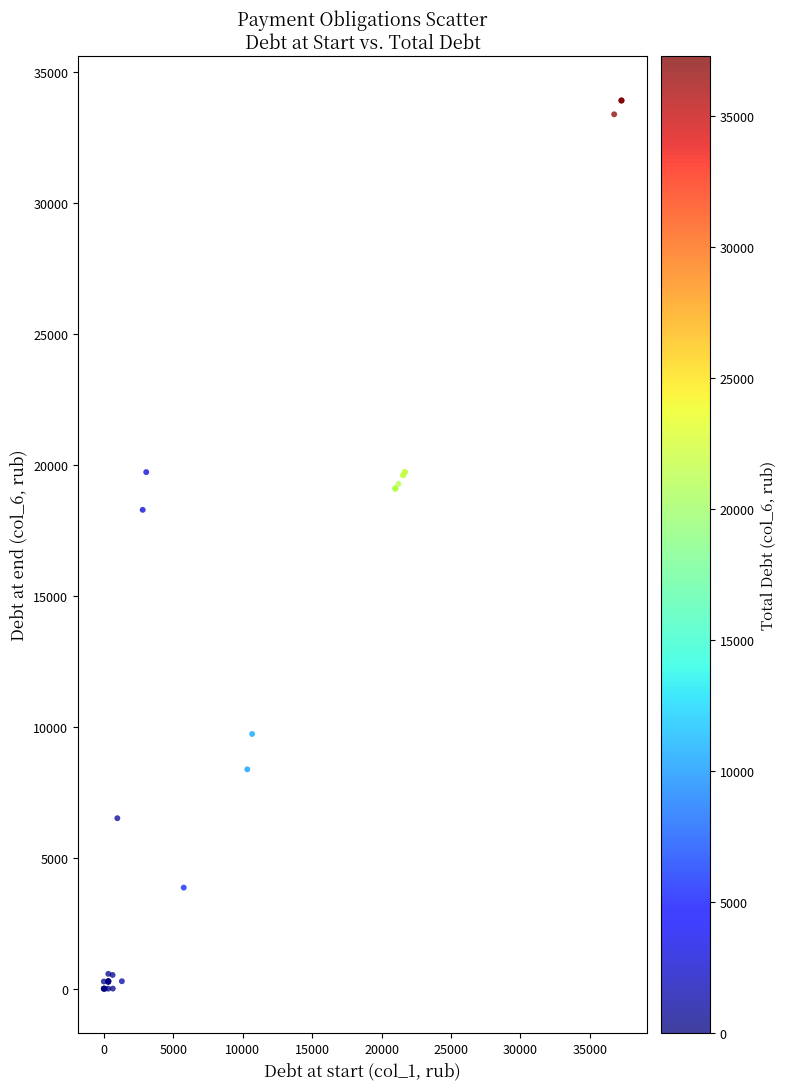

What Y value in the scatter plot is closest to 16952?

18279.0